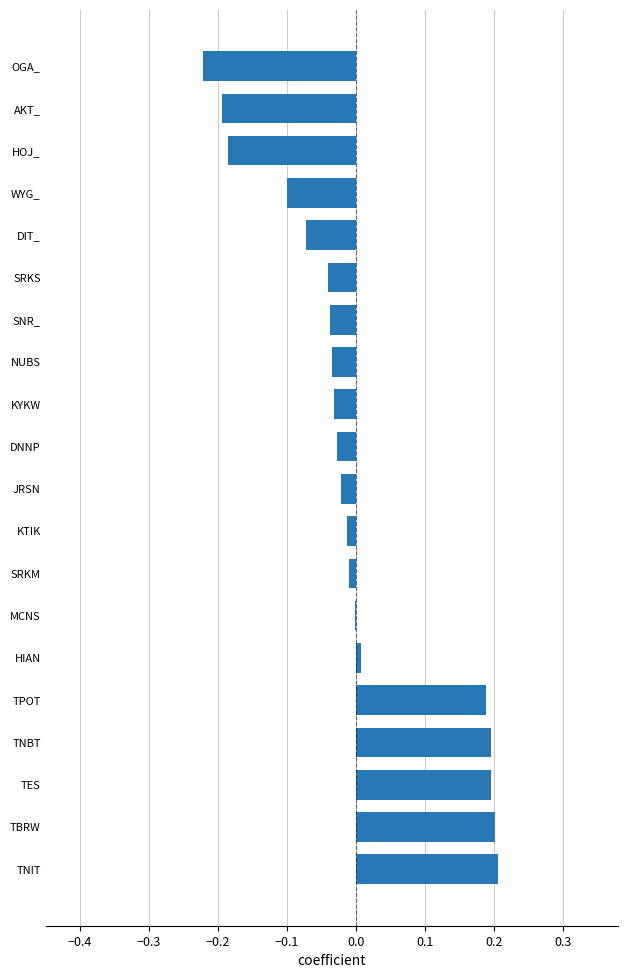

Between TES and HOJ_, which is larger?

TES